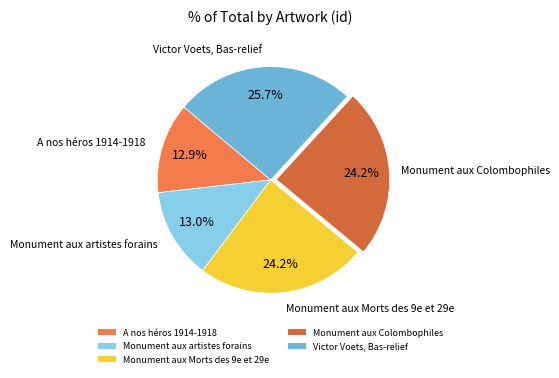

What is the largest slice in the pie chart?

Victor Voets, Bas-relief